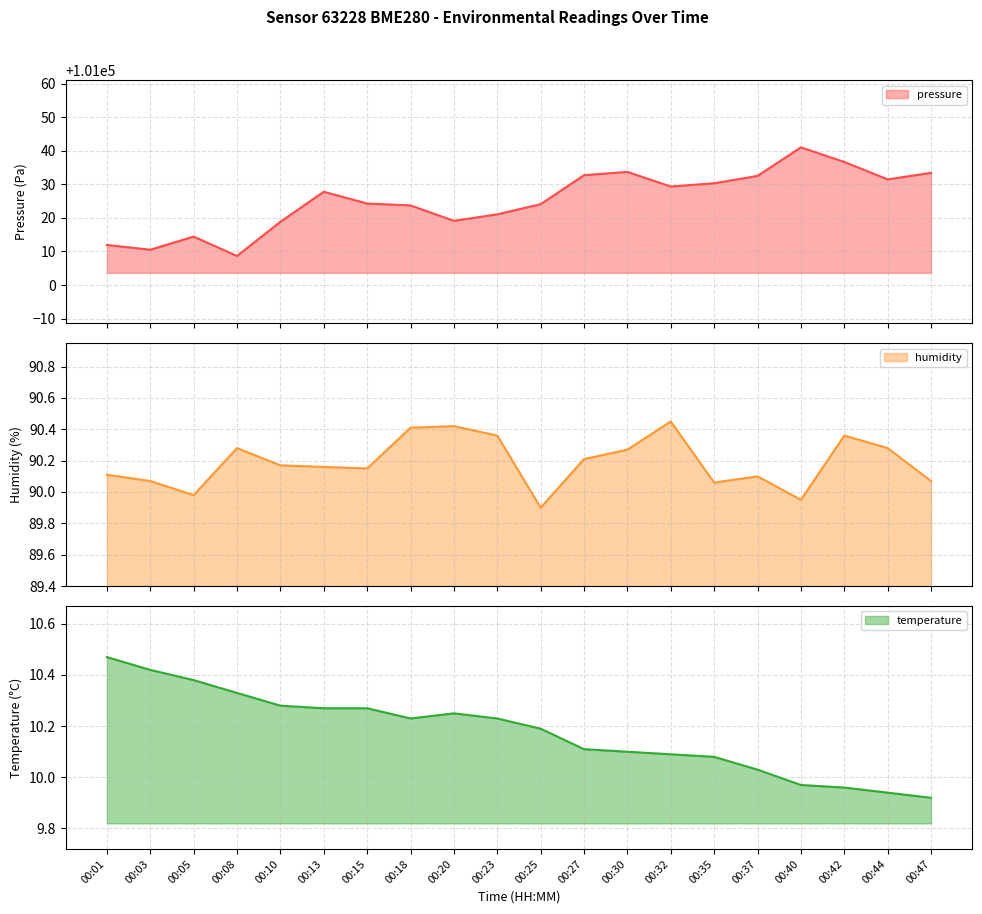

What value does the temperature series have at 00:44?

9.9